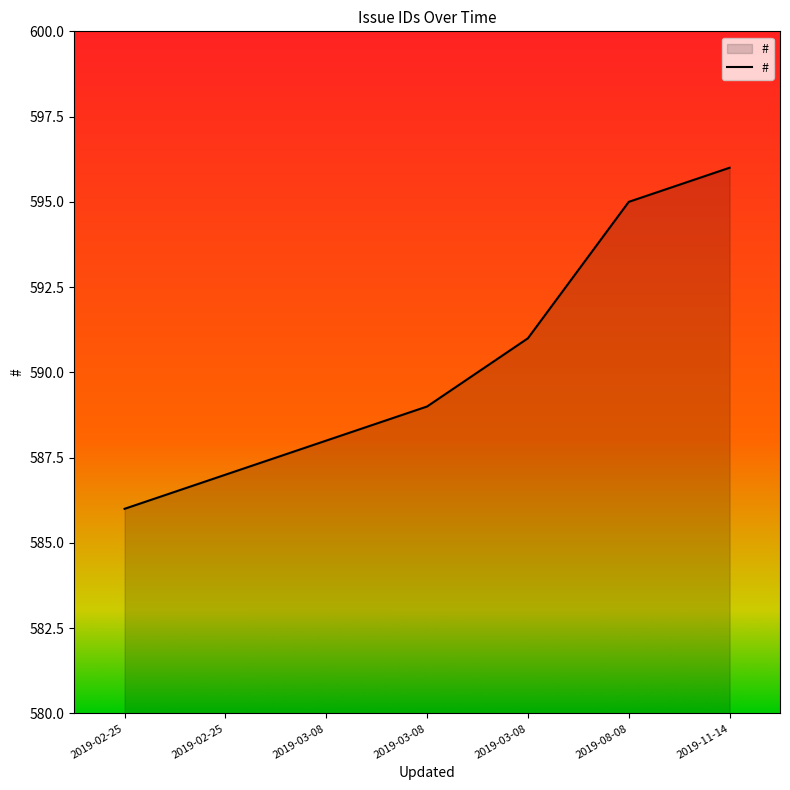

Count the number of data series in this chart.

1